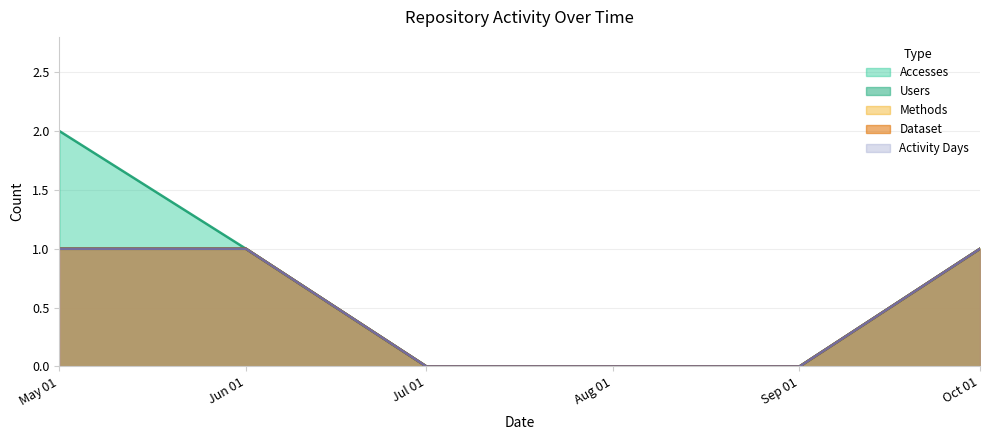

What position from the left is Aug 01?

4